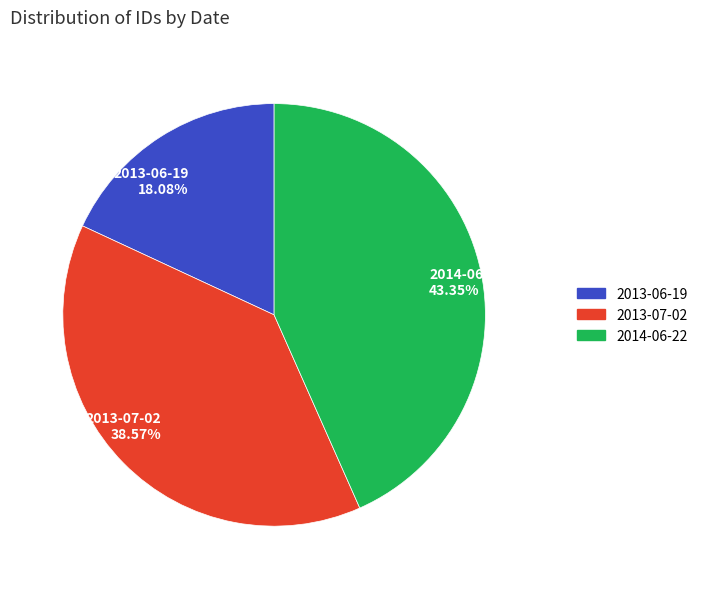

What is the ratio of the value at 2014-06-22 to the value at 2013-07-02?

1.1